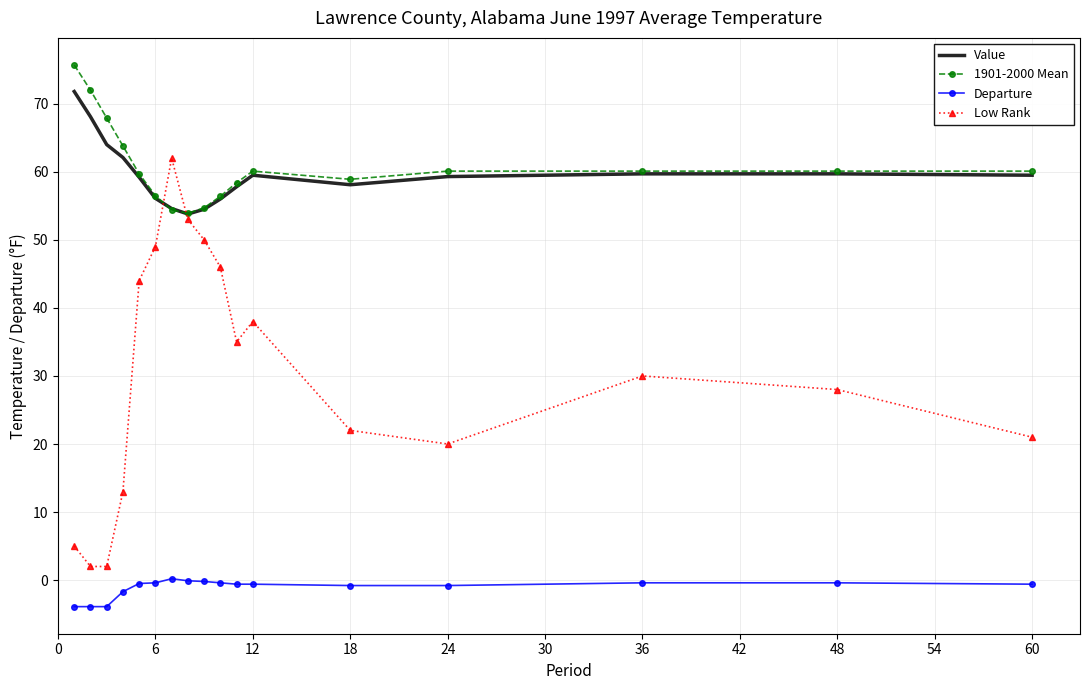

True or false: Low Rank has more than 1 interior local peaks.

True